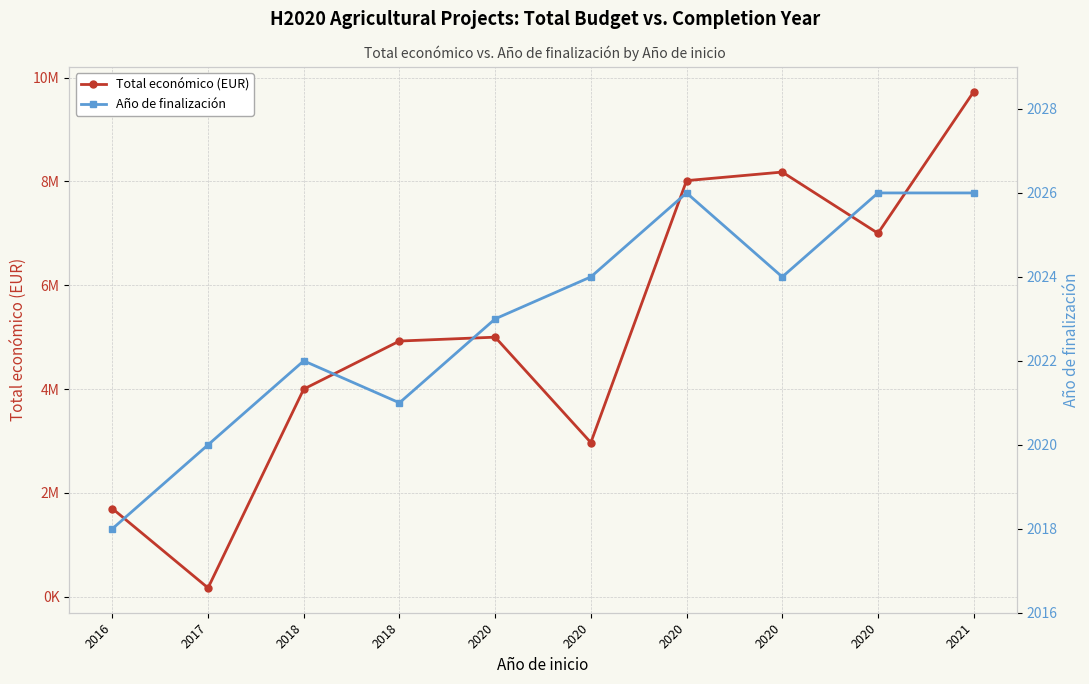

At which category does the chart reach its minimum across all series?

2016